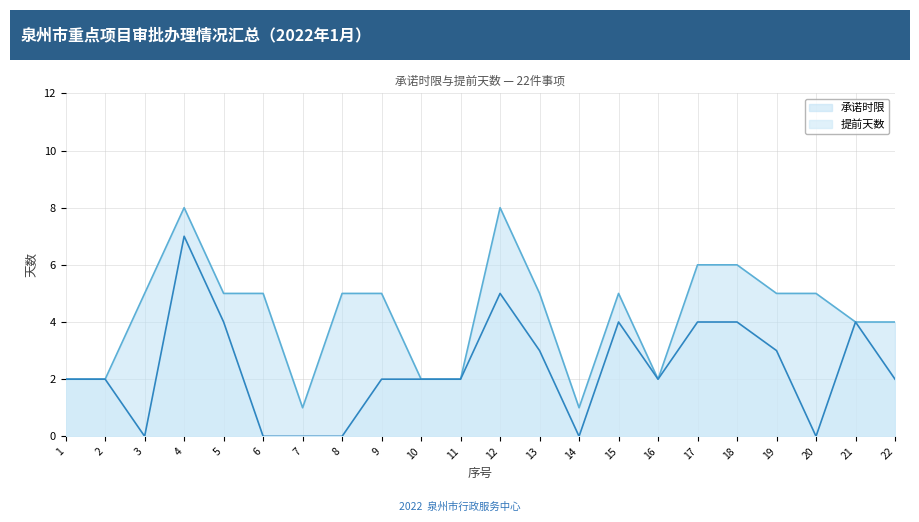

How many lines are shown in the chart?

2